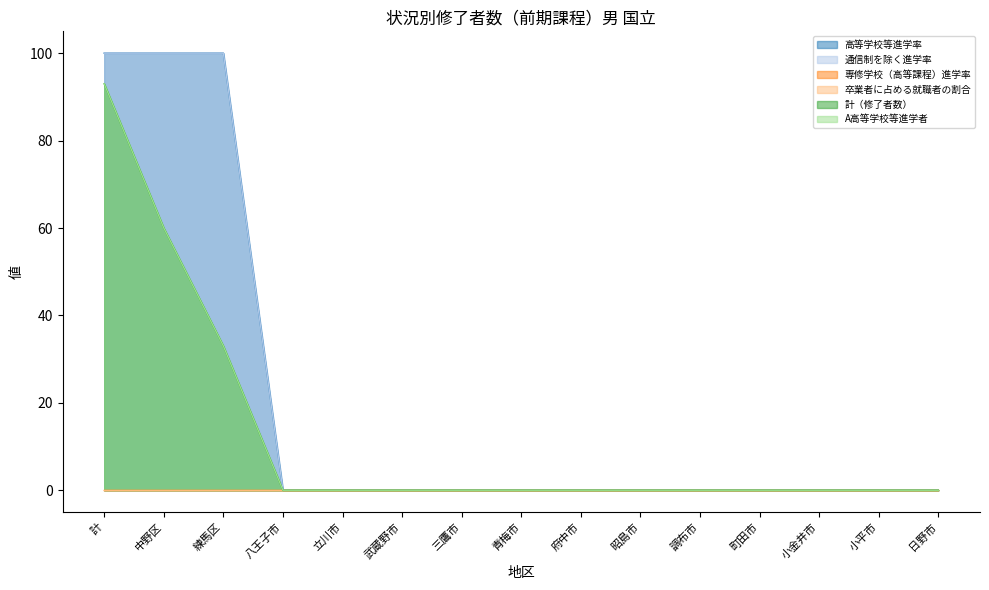

What is the difference between the maximum and minimum values in the 計（修了者数） series?

93